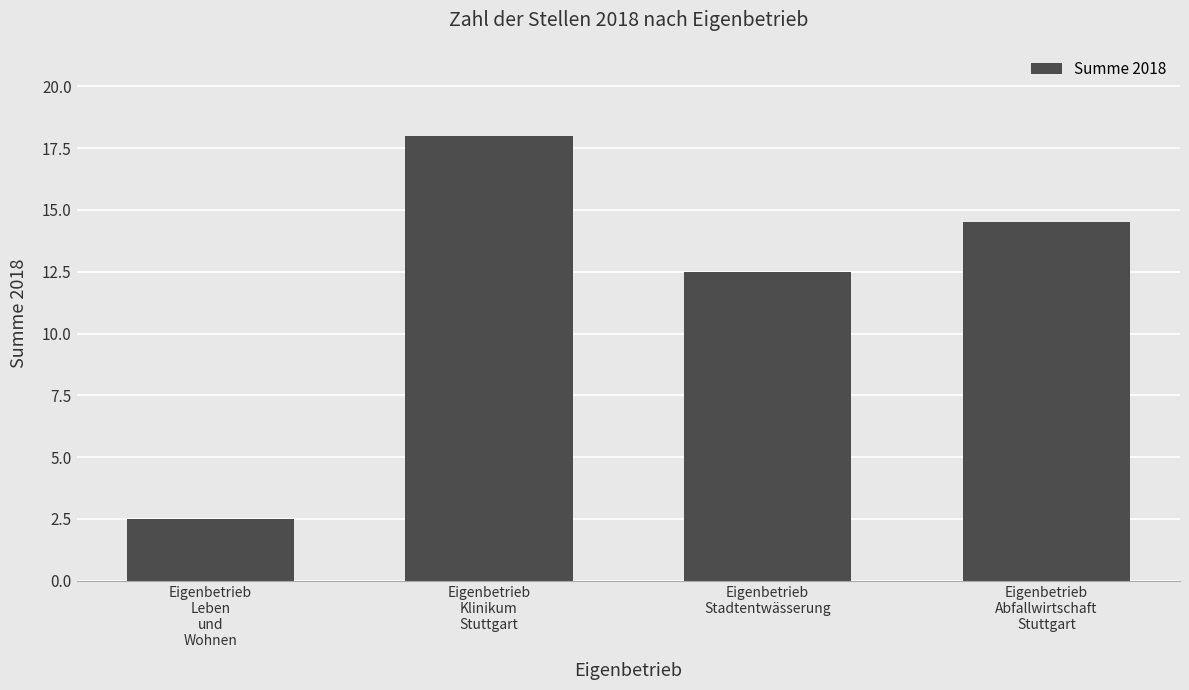

What is the average value?

11.9